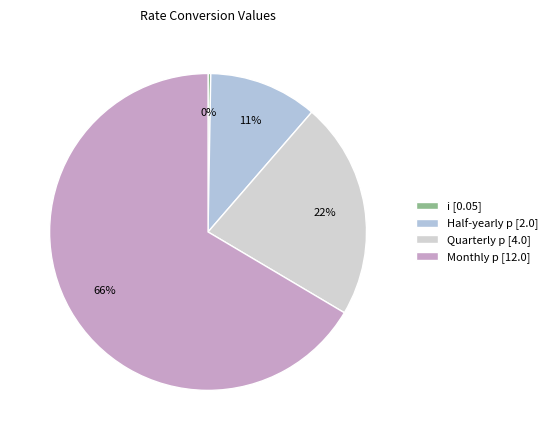

What percentage do Half-yearly p and Quarterly p together represent?

33.2%